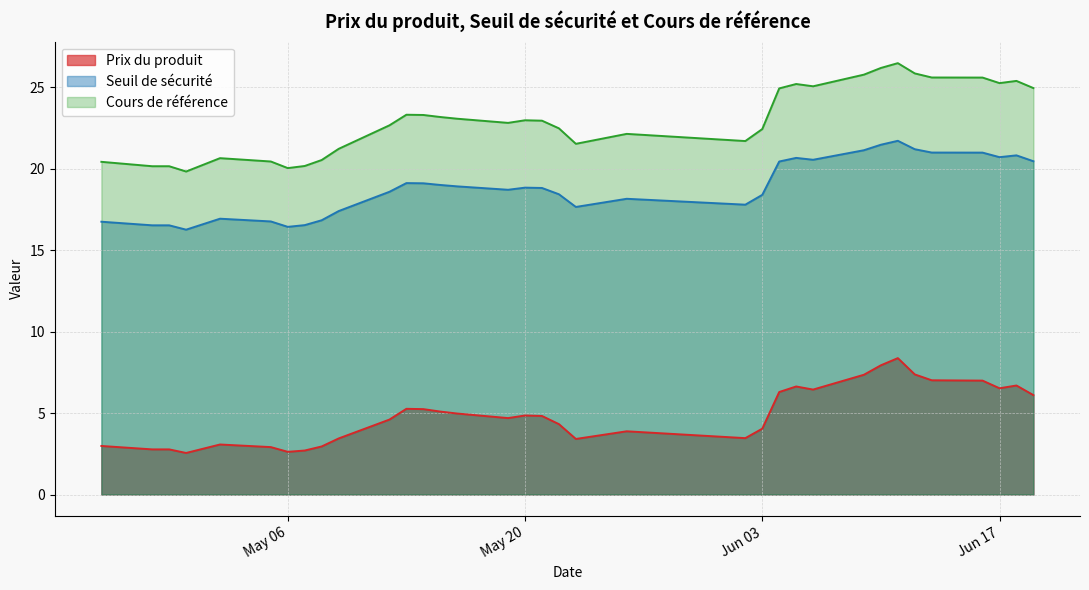

How many values in the Prix du produit series exceed 4?

22